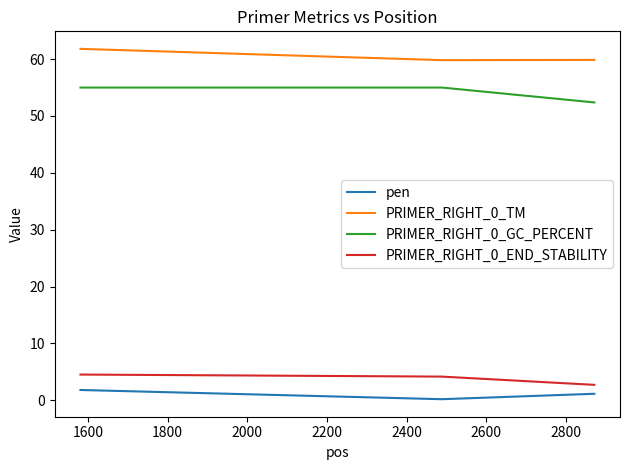

What is the highest value of the PRIMER_RIGHT_0_END_STABILITY series?

4.5